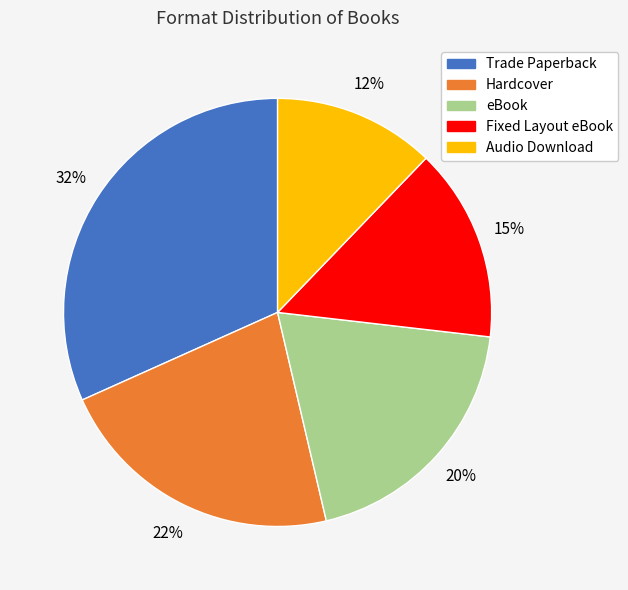

Rank the categories by value from lowest to highest.

Audio Download, Fixed Layout eBook, eBook, Hardcover, Trade Paperback